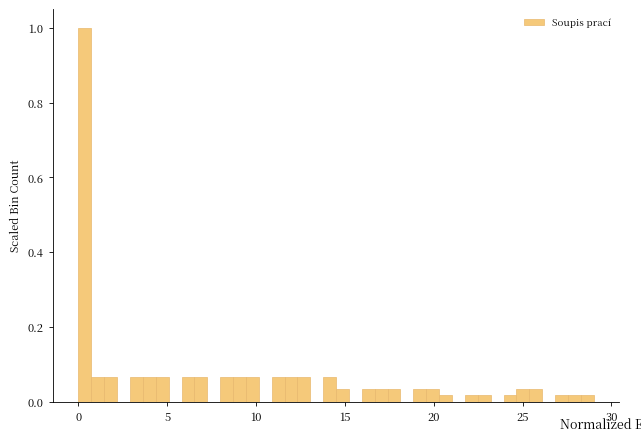

Read against the x-axis, roughly where is the centre of the tallest bar?

0.5